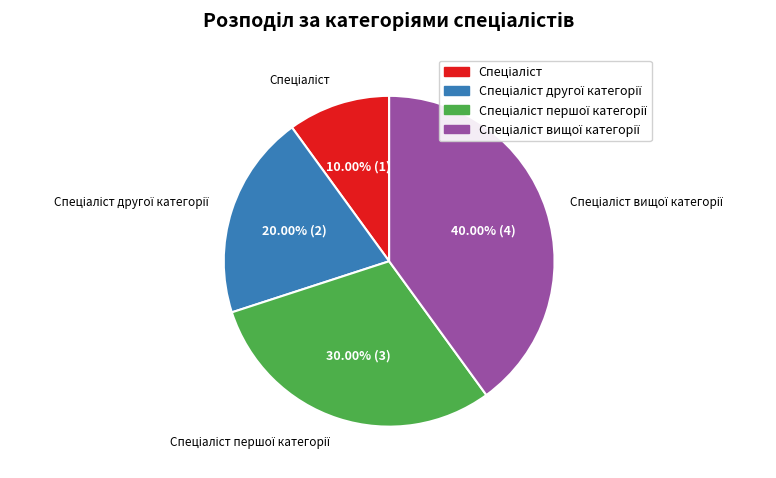

Is there any slice that represents more than half of the pie?

No